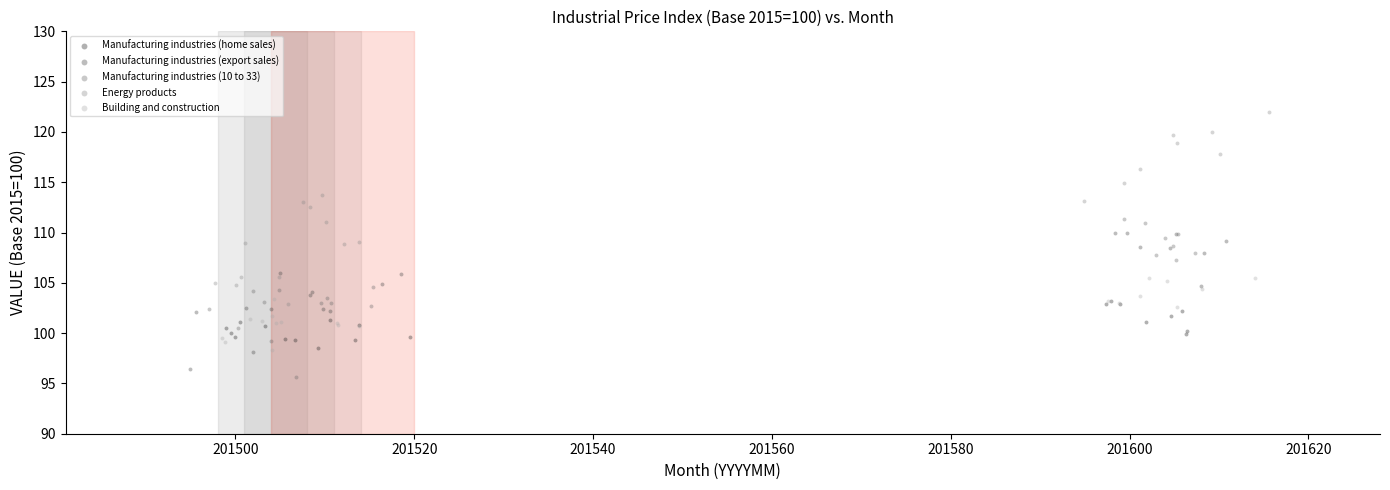

Which series reaches the maximum Y coordinate?

Energy products